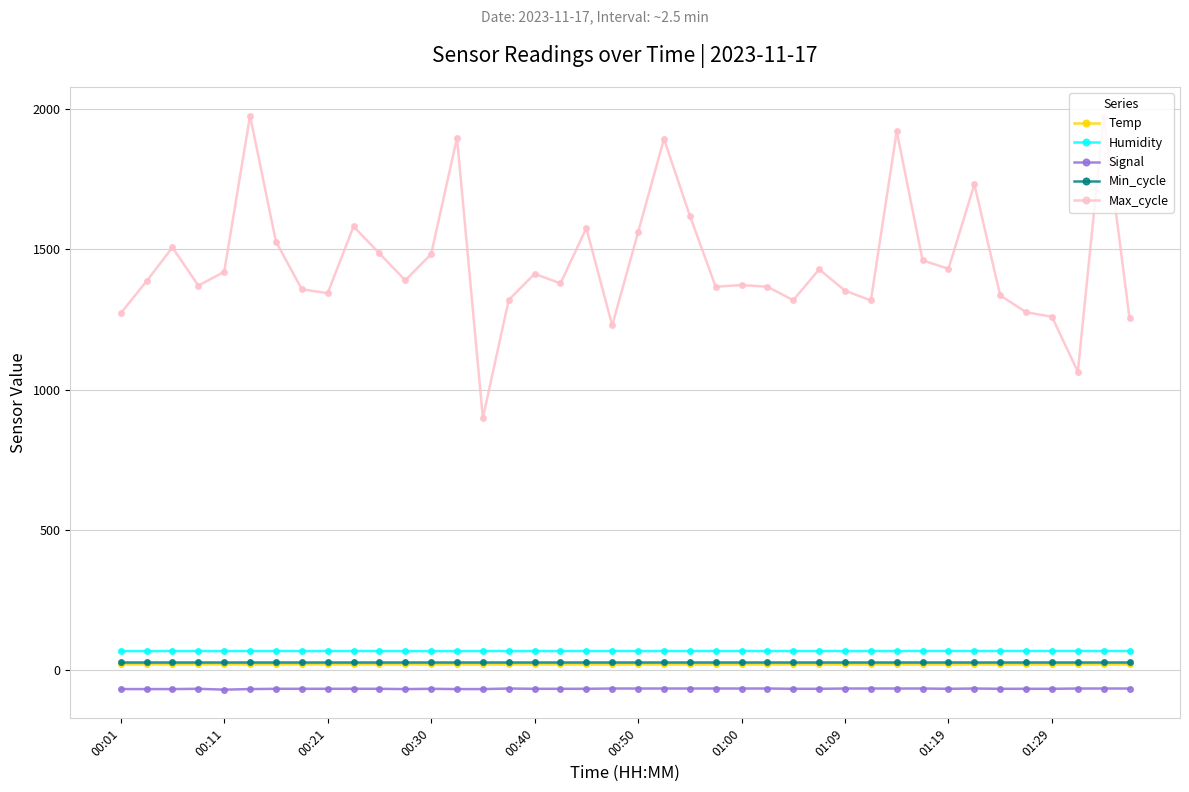

True or false: Signal and Max_cycle intersect in this chart.

False